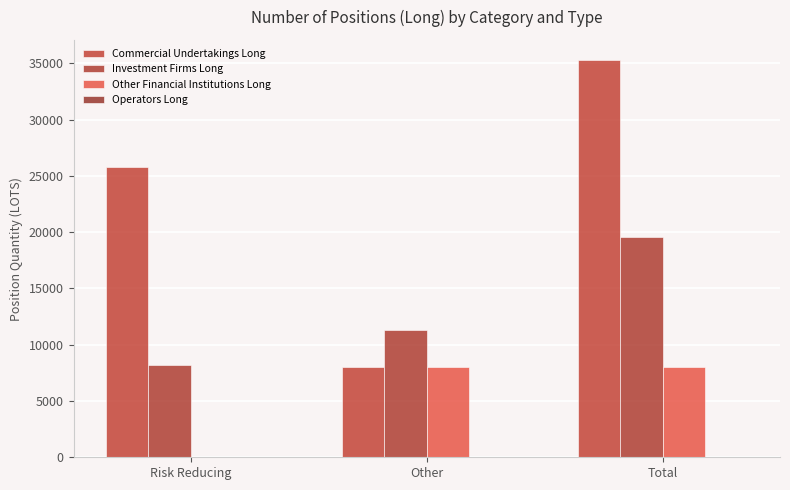

How many groups of bars are there?

3